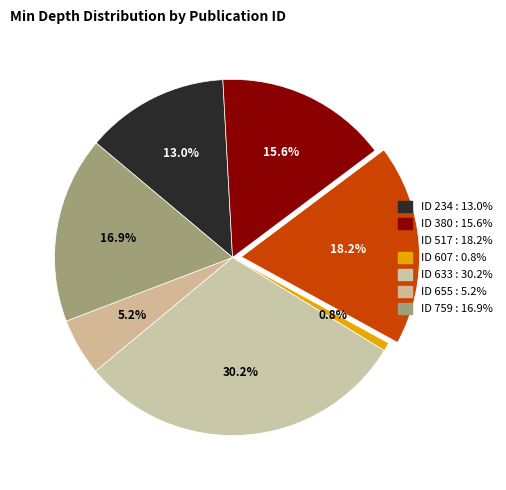

To the nearest percent, what portion does ID 607 represent?

1%